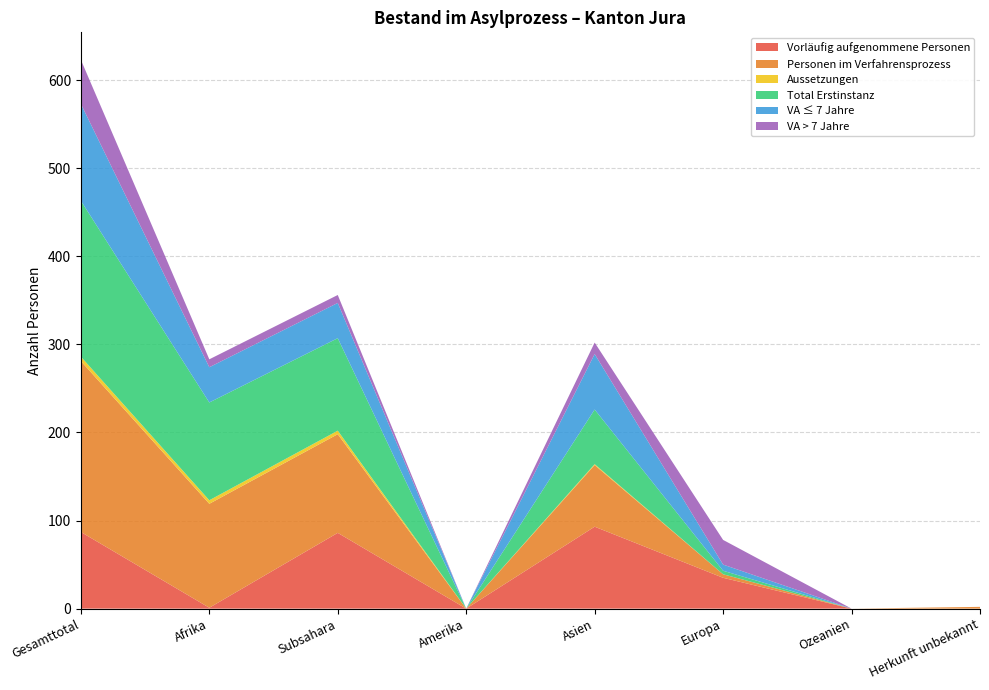

Reading left to right, transcribe all the data shown in this chart.

Vorläufig aufgenommene Personen: Gesamttotal=87	Afrika=1	Subsahara=86	Amerika=0	Asien=93	Europa=35	Ozeanien=0	Herkunft unbekannt=0
Personen im Verfahrensprozess: Gesamttotal=194	Afrika=118	Subsahara=112	Amerika=0	Asien=70	Europa=4	Ozeanien=0	Herkunft unbekannt=2
Aussetzungen: Gesamttotal=5	Afrika=4	Subsahara=4	Amerika=0	Asien=1	Europa=0	Ozeanien=0	Herkunft unbekannt=0
Total Erstinstanz: Gesamttotal=177	Afrika=111	Subsahara=105	Amerika=0	Asien=62	Europa=4	Ozeanien=0	Herkunft unbekannt=0
VA ≤ 7 Jahre: Gesamttotal=110	Afrika=40	Subsahara=40	Amerika=0	Asien=63	Europa=7	Ozeanien=0	Herkunft unbekannt=0
VA > 7 Jahre: Gesamttotal=50	Afrika=9	Subsahara=9	Amerika=0	Asien=13	Europa=28	Ozeanien=0	Herkunft unbekannt=0